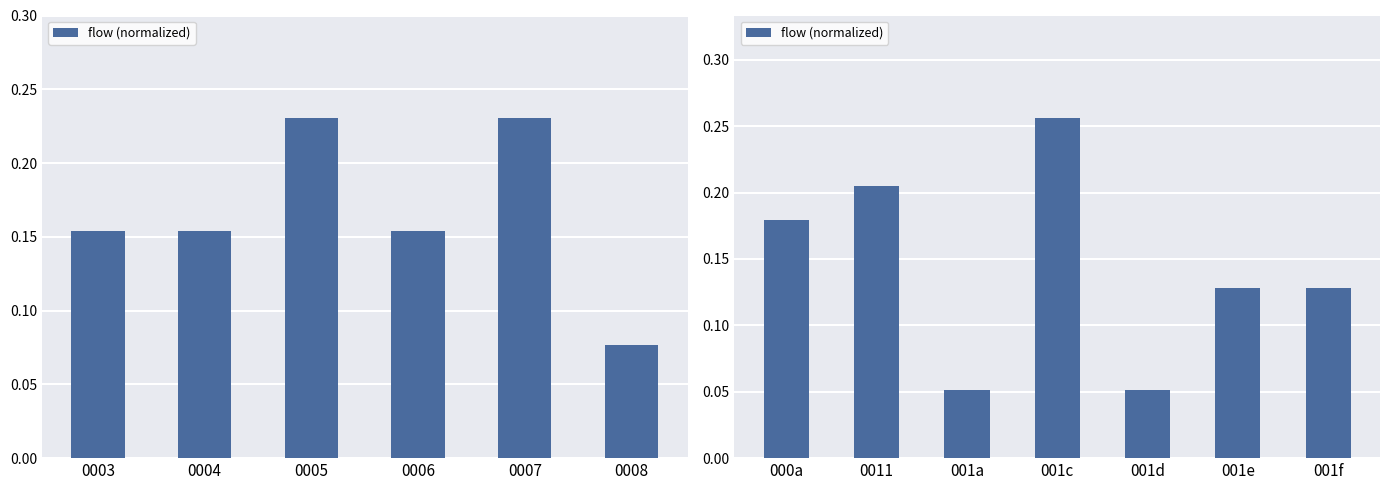

What is the difference between the values at 000a and 001a?

0.1